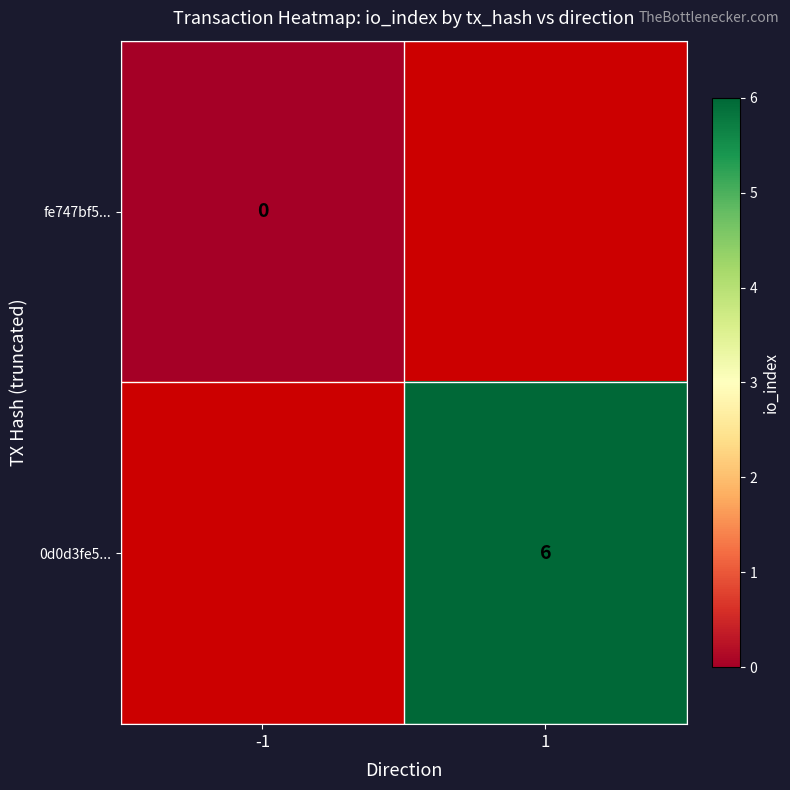

True or false: 0d0d3fe5... has a value of 10 at 1.

False